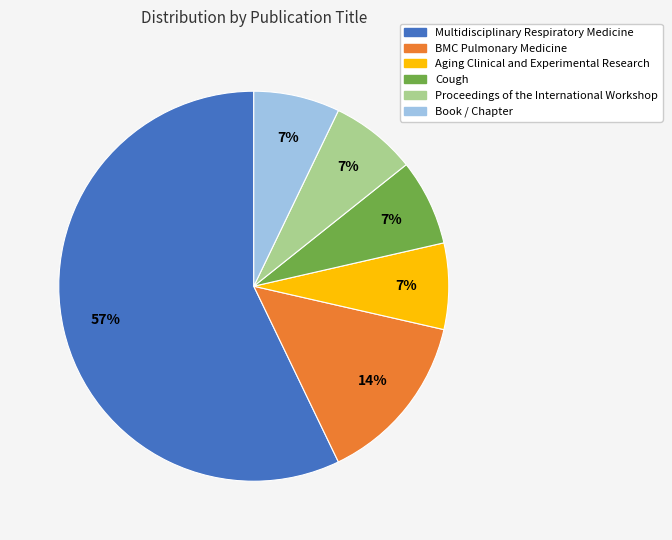

To the nearest percent, what percentage of the pie is Aging Clinical and Experimental Research?

7%